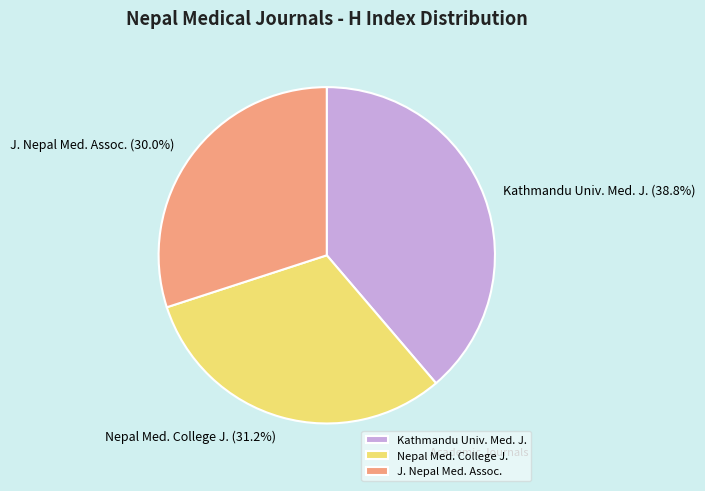

Rank the categories by value from lowest to highest.

J. Nepal Med. Assoc., Nepal Med. College J., Kathmandu Univ. Med. J.